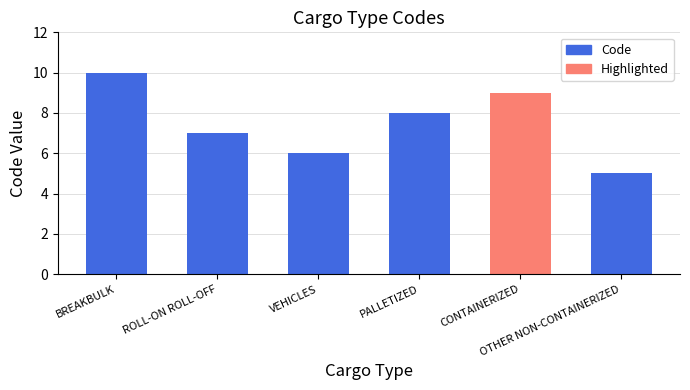

Reading left to right, list all the values displayed in this chart.

10	7	6	8	9	5